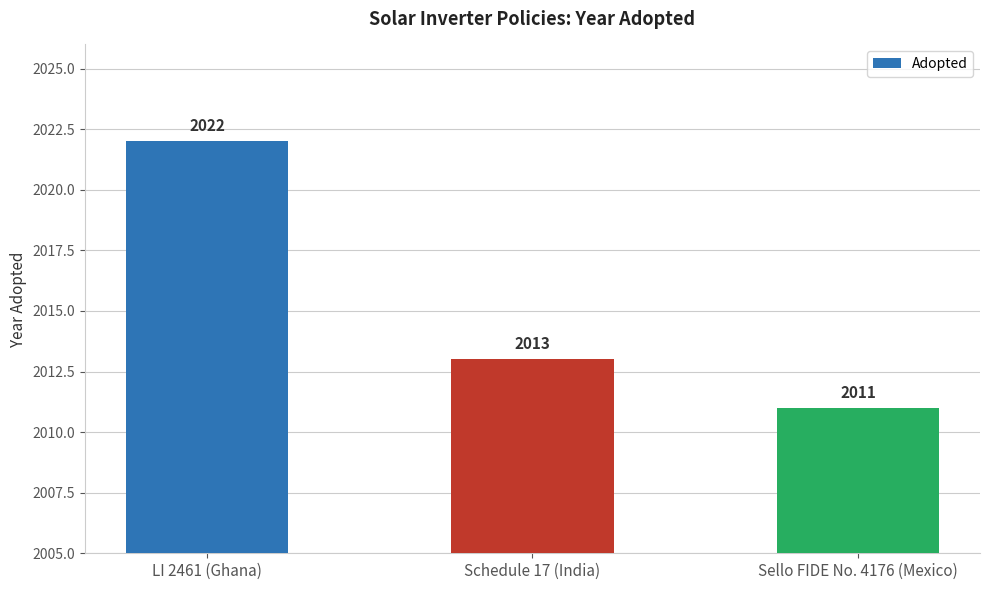

What is the label of the 1st bar from the right?

Sello FIDE No. 4176 (Mexico)